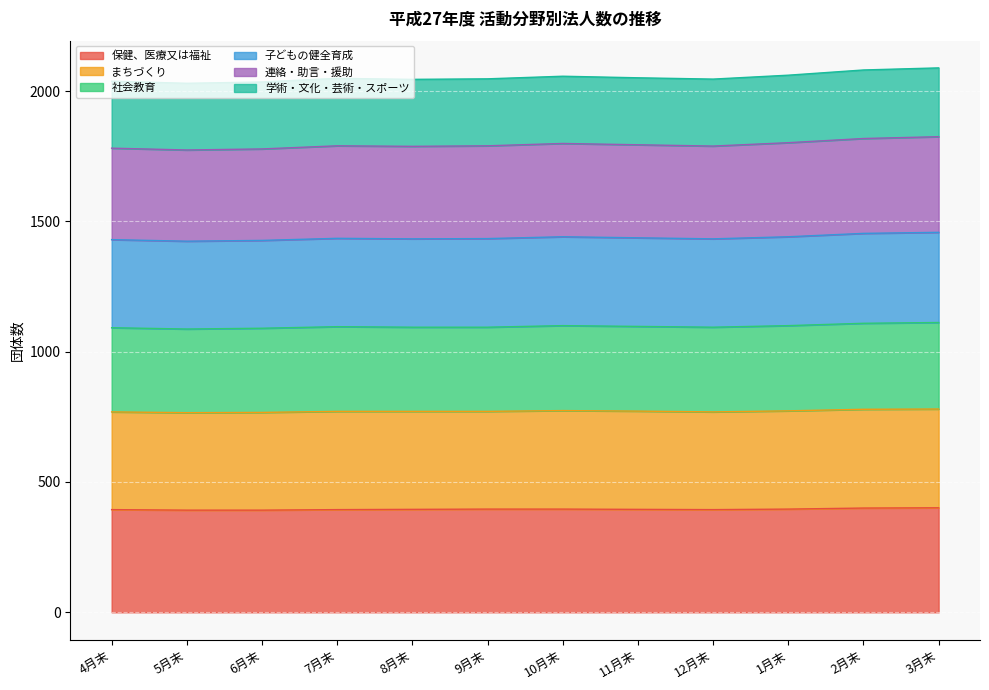

How many lines are shown in the chart?

6